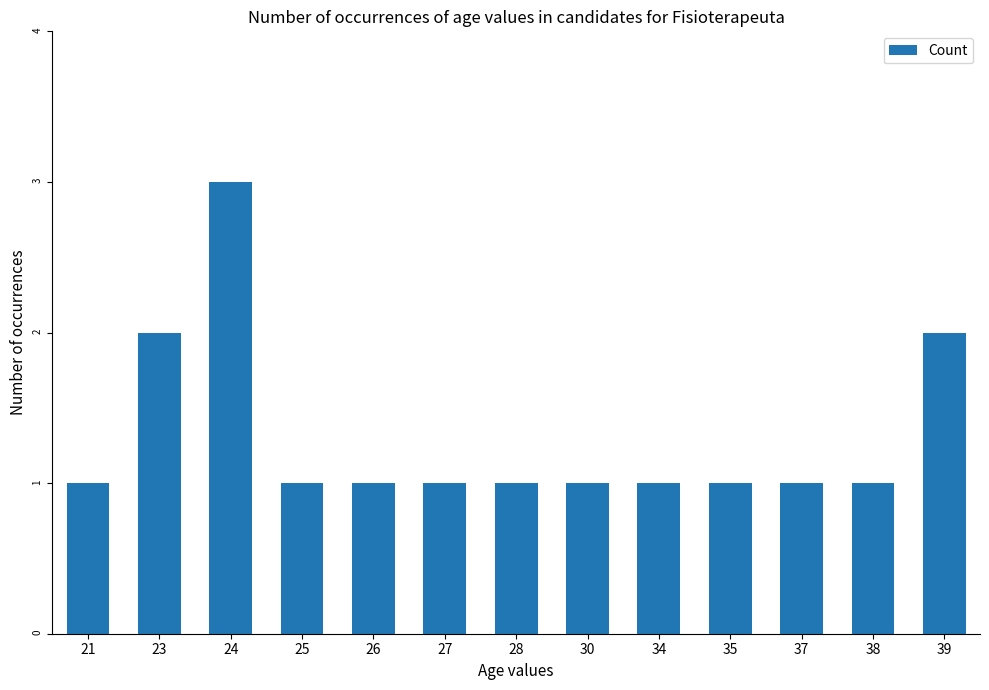

Is it true that the value at 25 is 2?

False